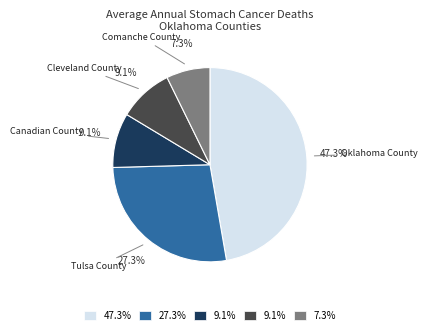

To the nearest percent, what is the average slice percentage?

20%